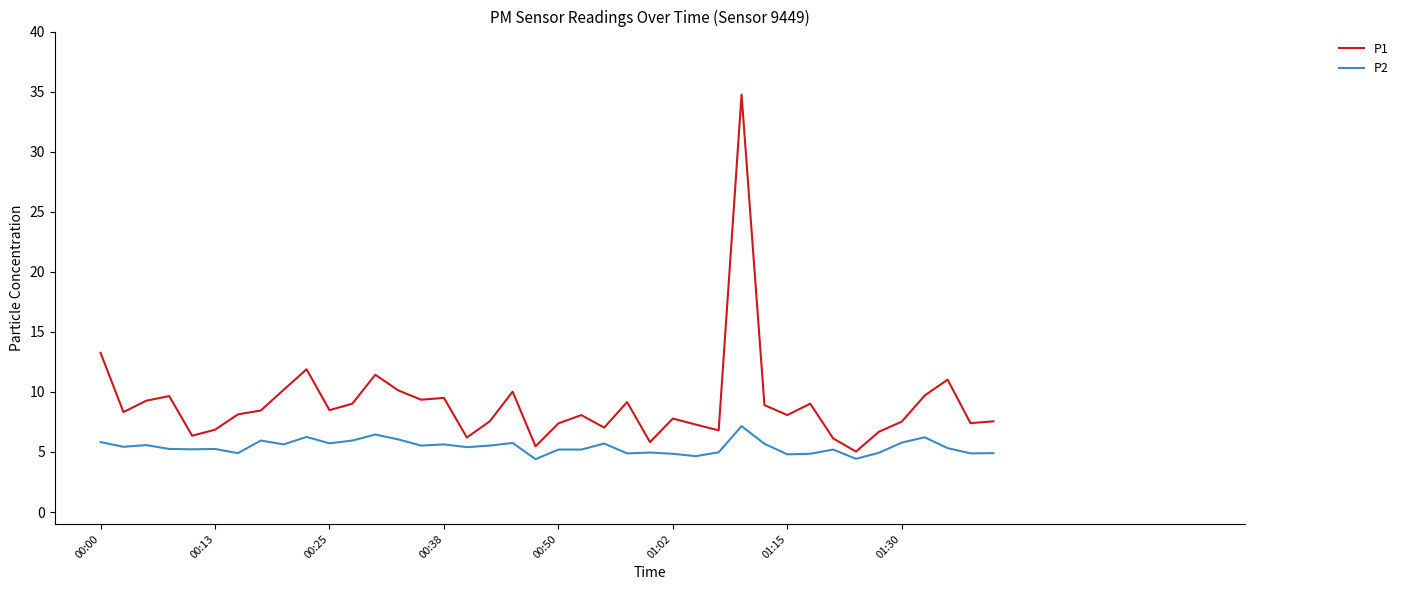

How many lines are shown in the chart?

2